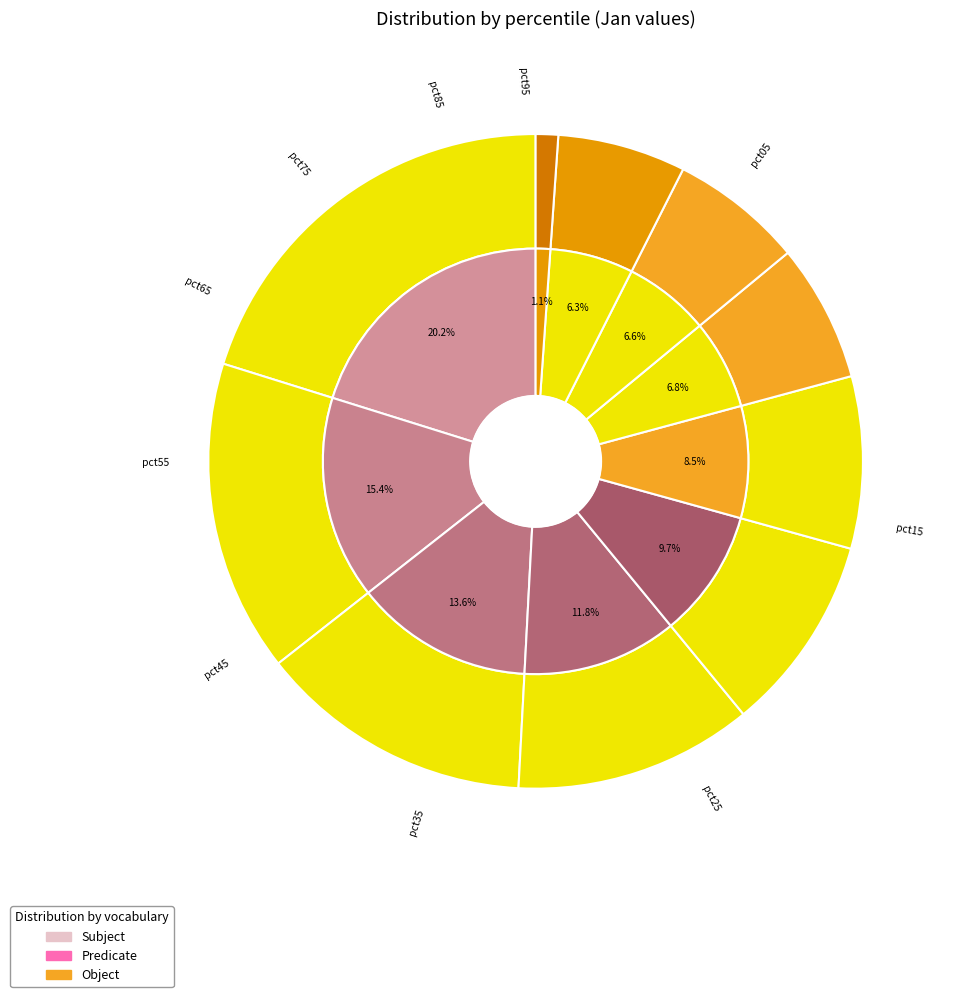

Which slice is the smallest?

pct95